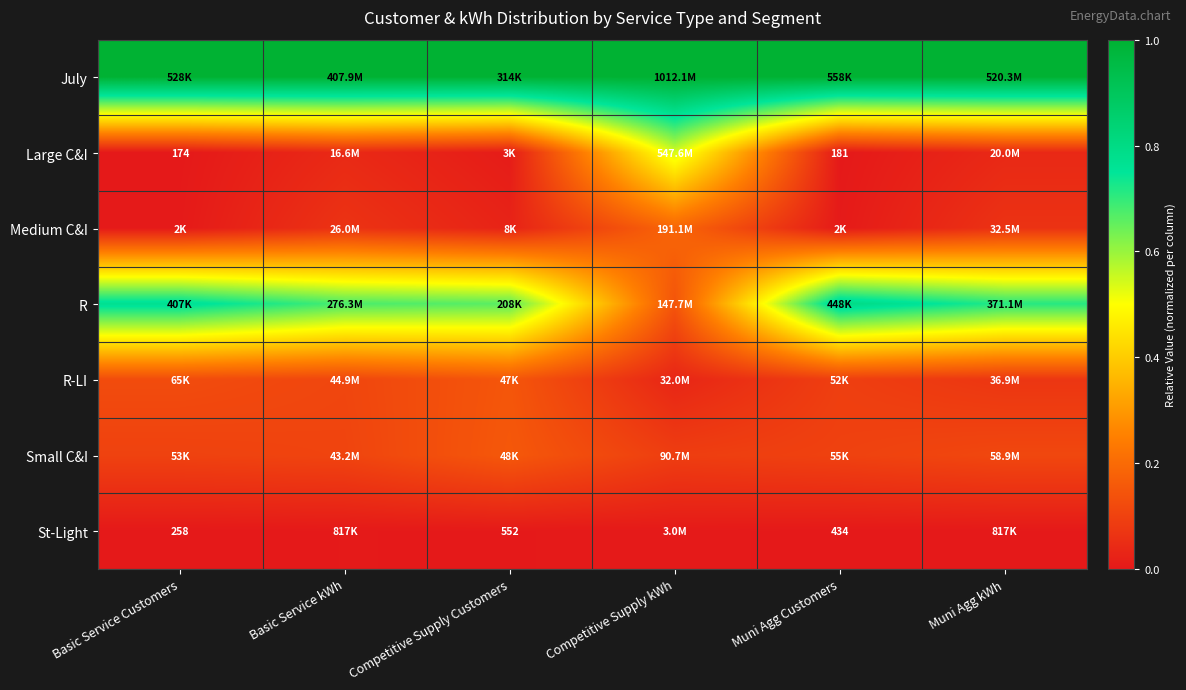

Rank the series by their maximum value, from lowest to highest.

St-Light, R-LI, Small C&I, Medium C&I, Large C&I, R, July